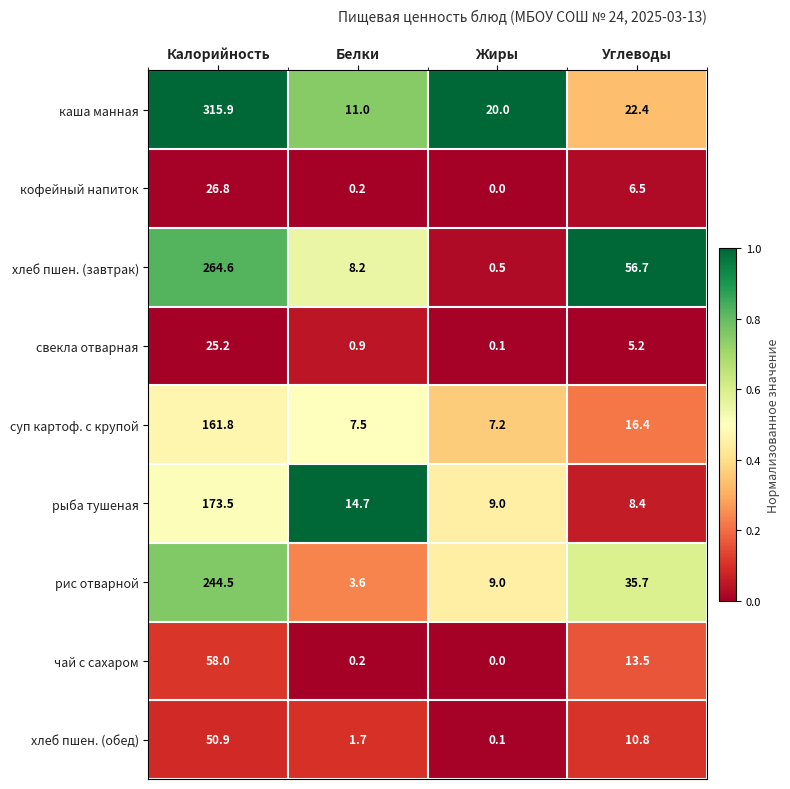

Rank the categories by хлеб пшен. (обед) value from lowest to highest.

Жиры, Белки, Углеводы, Калорийность